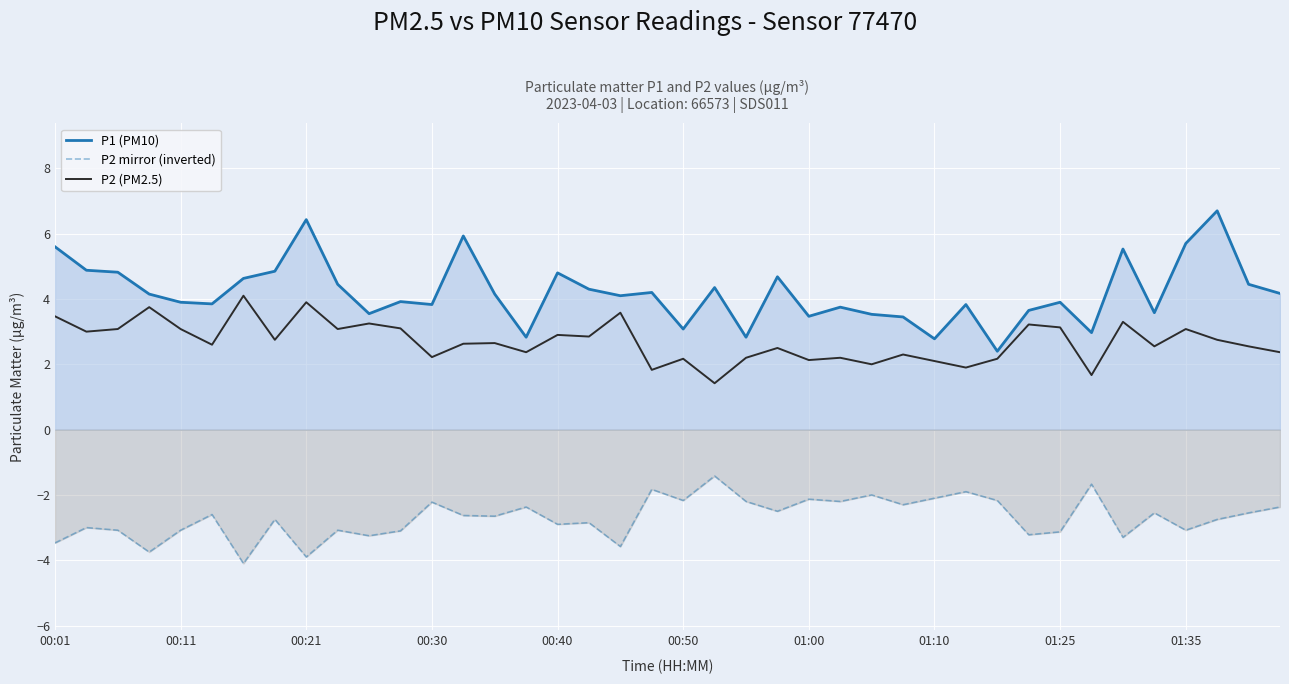

True or false: P2 mirror (inverted) and P2 (PM2.5) intersect in this chart.

False